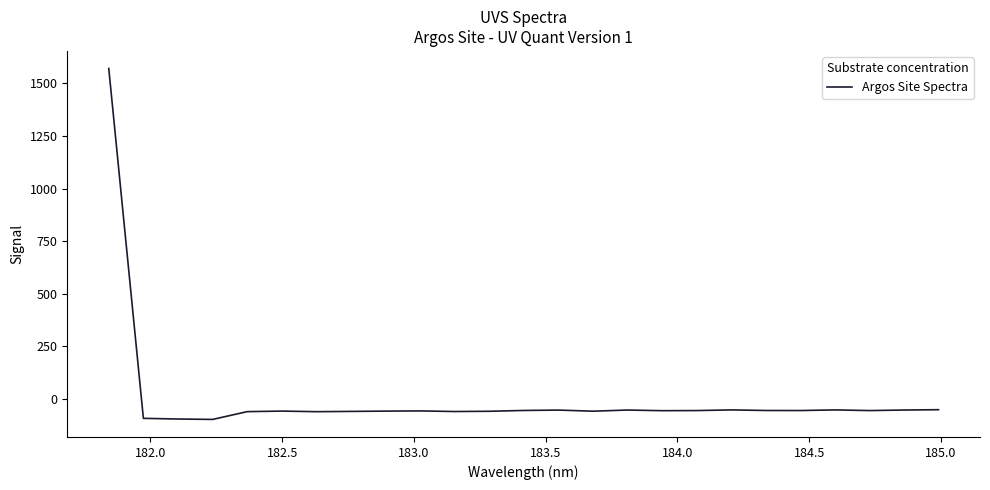

What is the difference between the maximum and minimum values?

1669.4